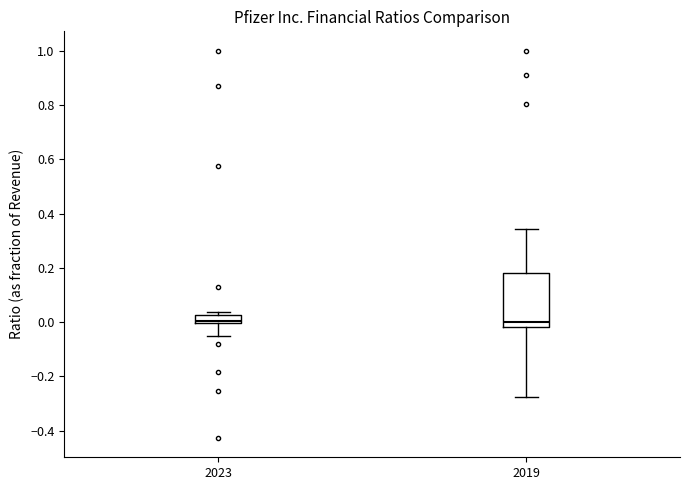

Comparing the boxes themselves (not the whiskers), which one is the tallest?

2019